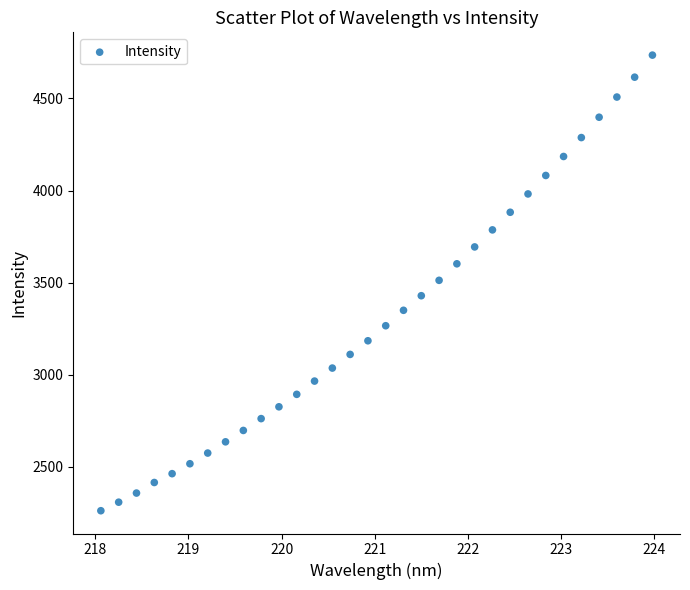

What is the range of Y values (max minus min)?

2473.1